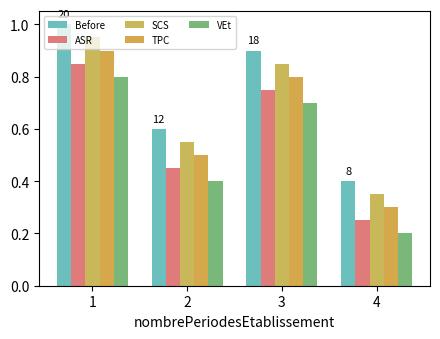

Is it true that TPC equals 0.4 at 1?

False